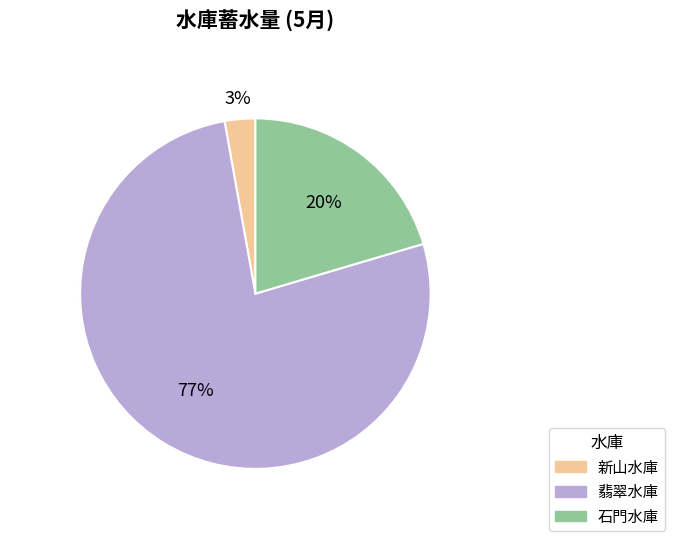

Is it true that 新山水庫 is 1% of the pie?

False